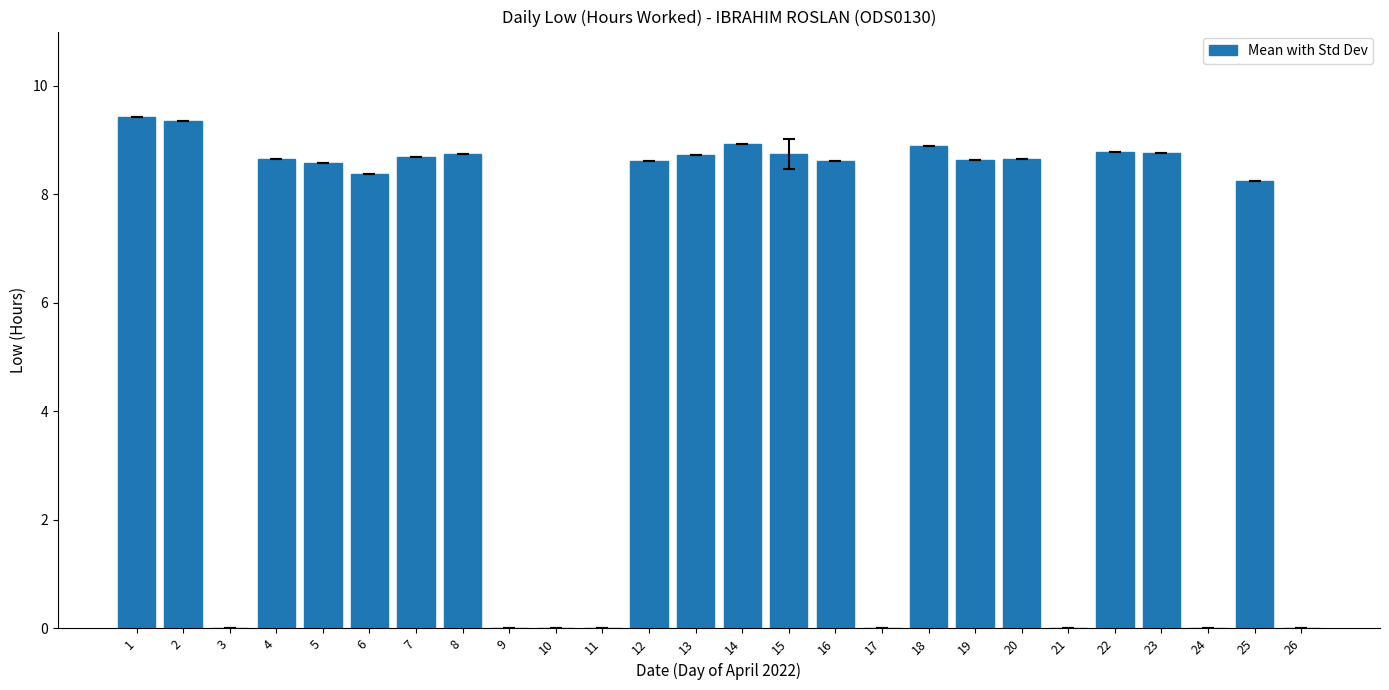

Approximately how many times larger is the value at 20 compared to 1?

0.9